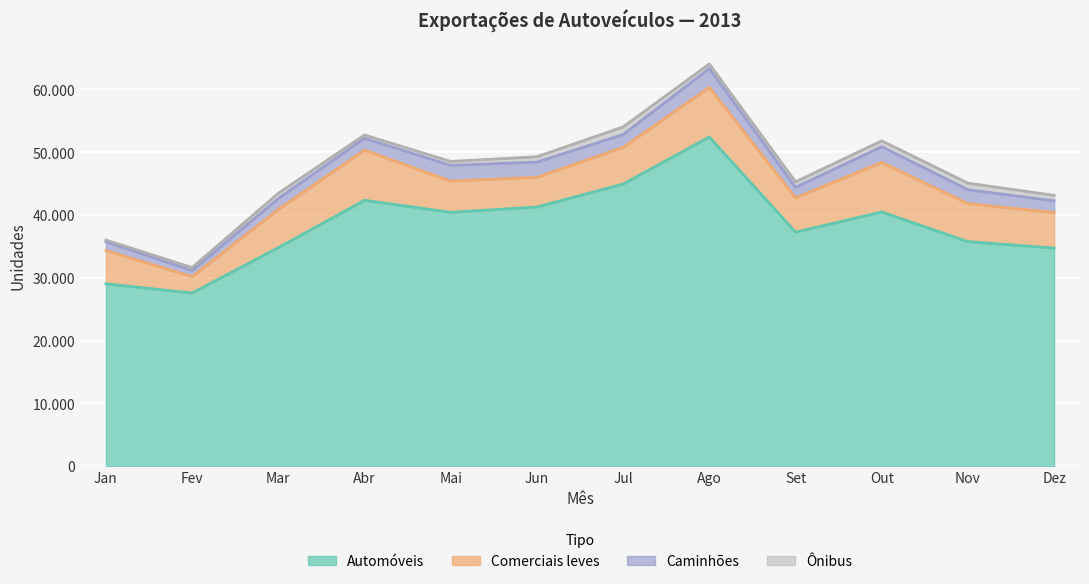

Between Set and Mar, which is larger?

Set